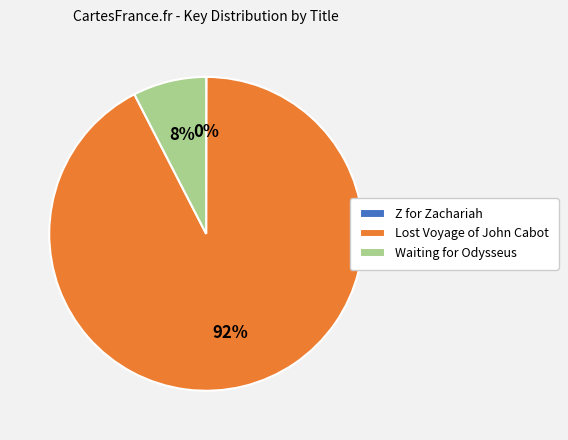

Which category has the biggest portion of the pie?

Lost Voyage of John Cabot